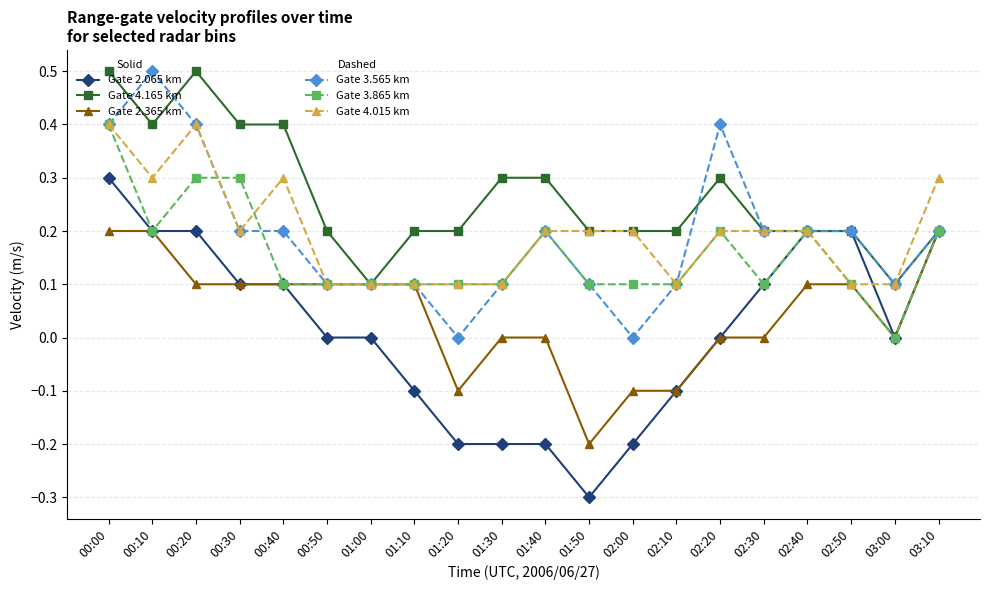

How many lines are shown in the chart?

6